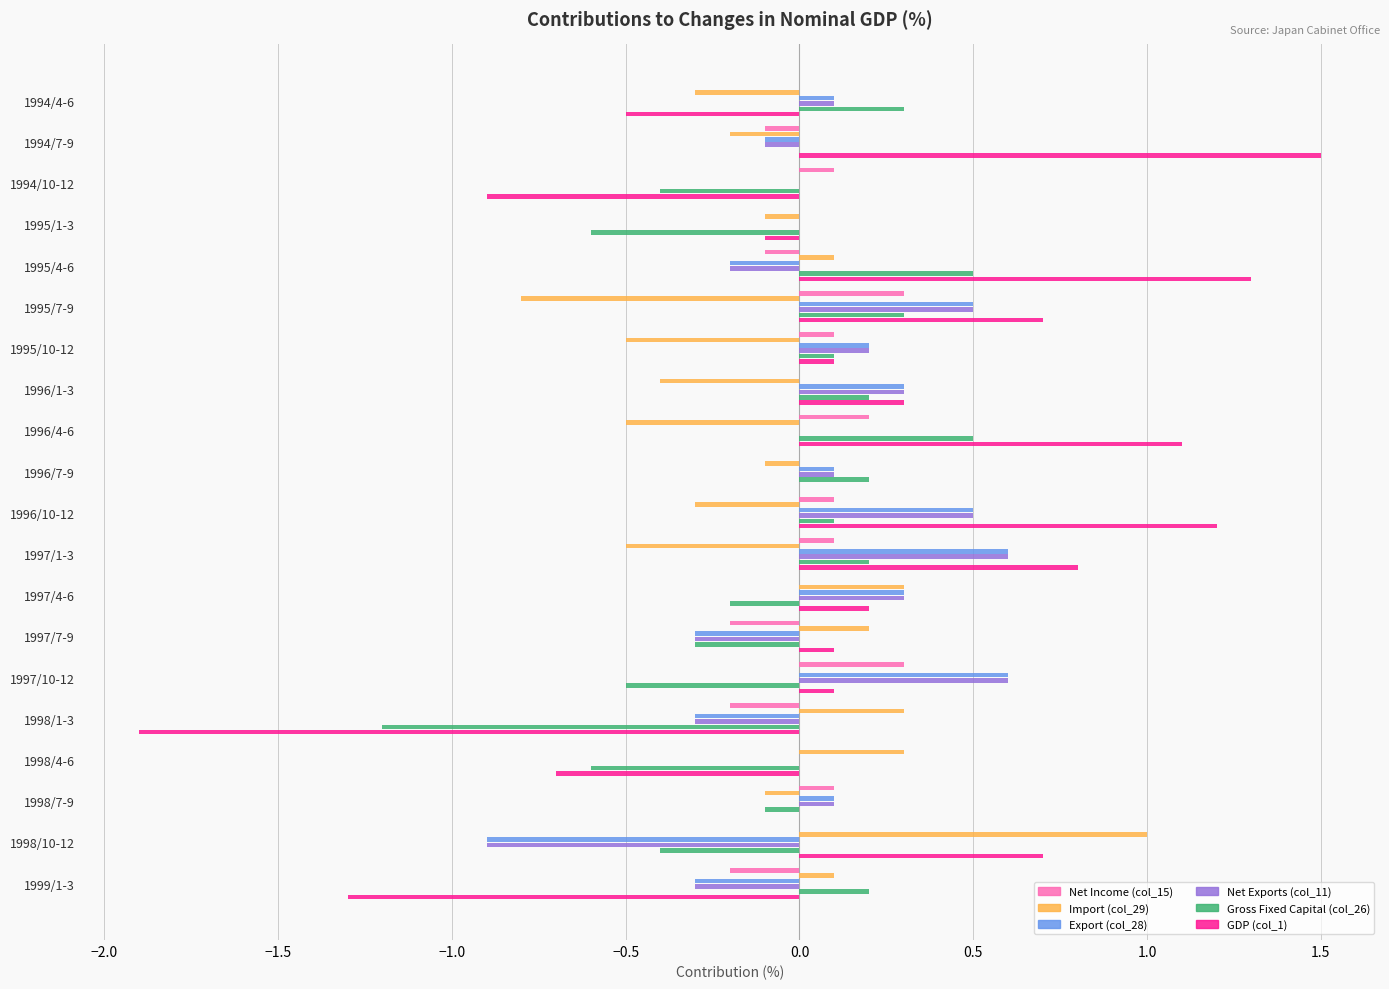

The value of GDP (col_1) at 1998/10-12 is 0.4. True or false?

False